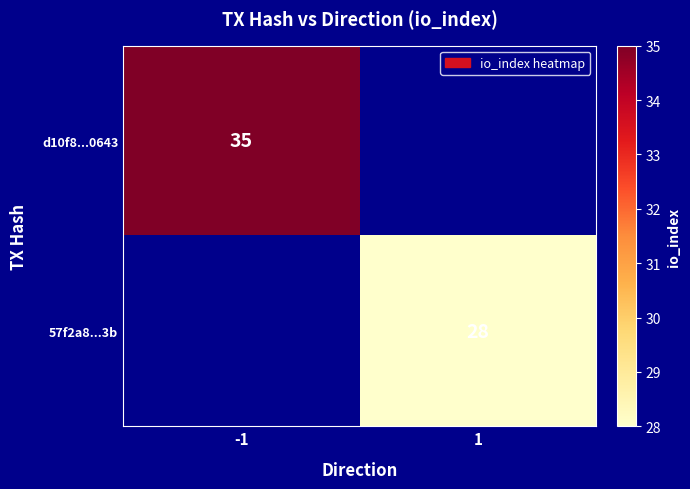

Is it true that d10f8...0643 equals 35 at -1?

True